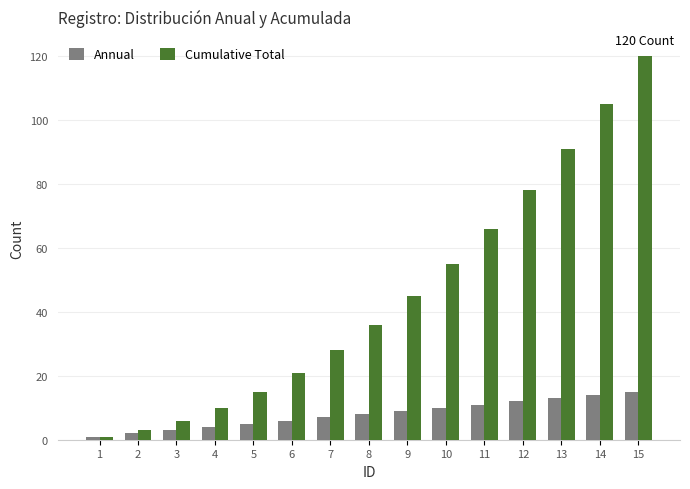

Is the value of Annual at 4 greater than the value of Cumulative Total at 6?

No